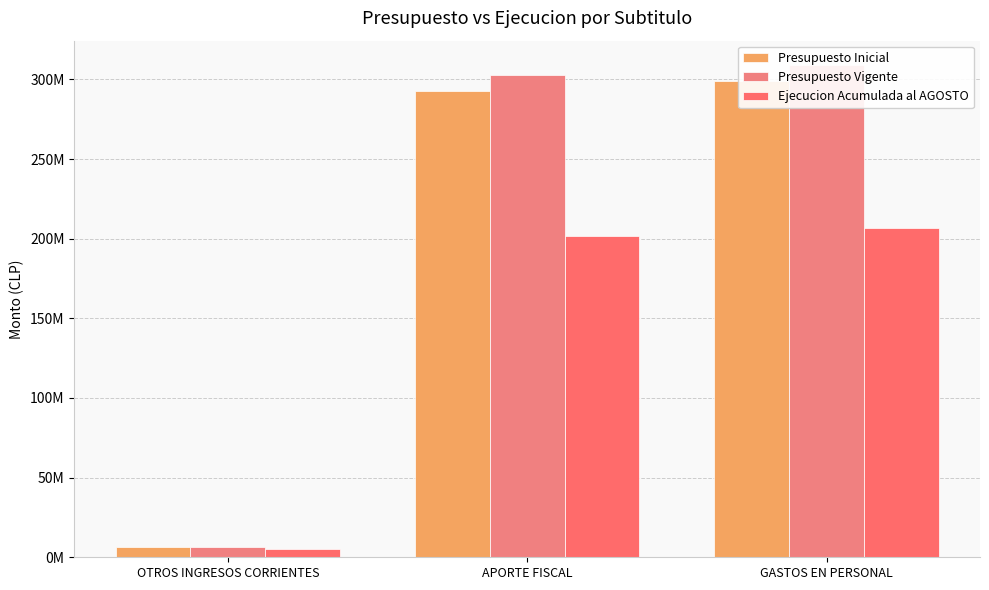

What are all the series names shown in the legend?

Presupuesto Inicial, Presupuesto Vigente, Ejecucion Acumulada al AGOSTO